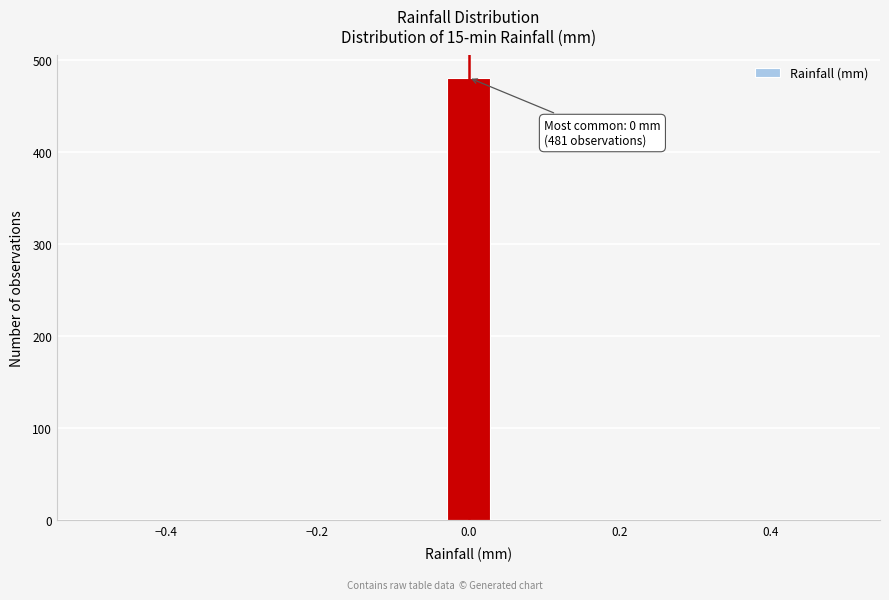

Around what value on the x-axis is the tallest bar? Give the approximate position of its centre, as read against the axis.

0.00